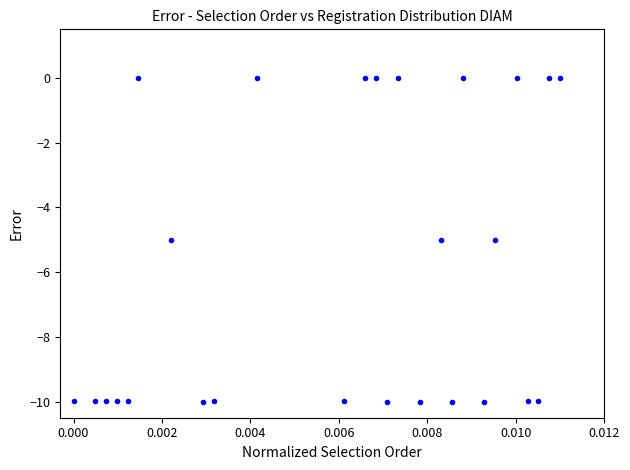

What is the range of Y values (max minus min)?

10.0